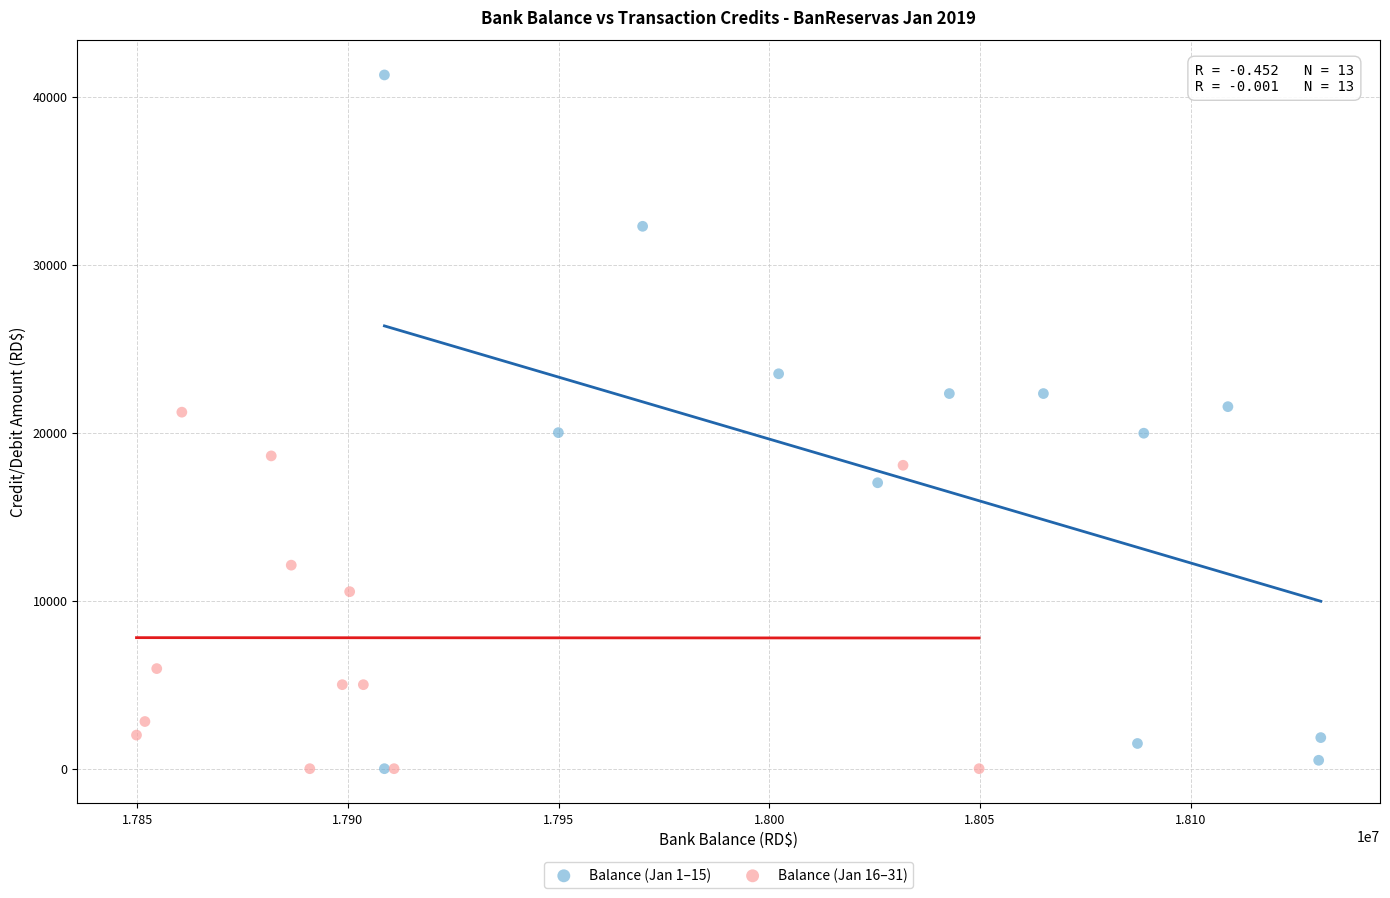

Which series contains the highest Y value?

Balance (Jan 1–15)